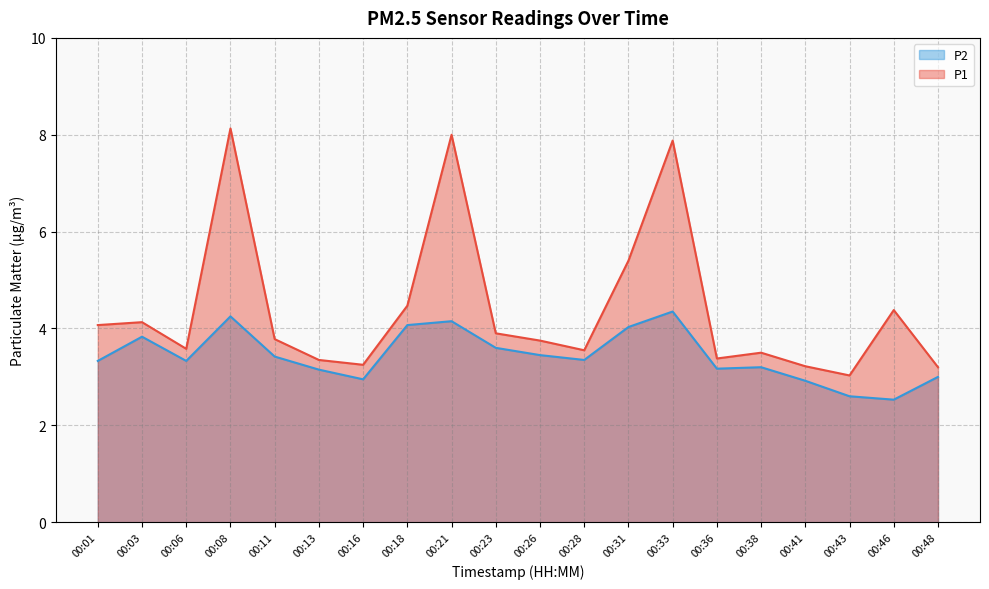

How many lines are shown in the chart?

2